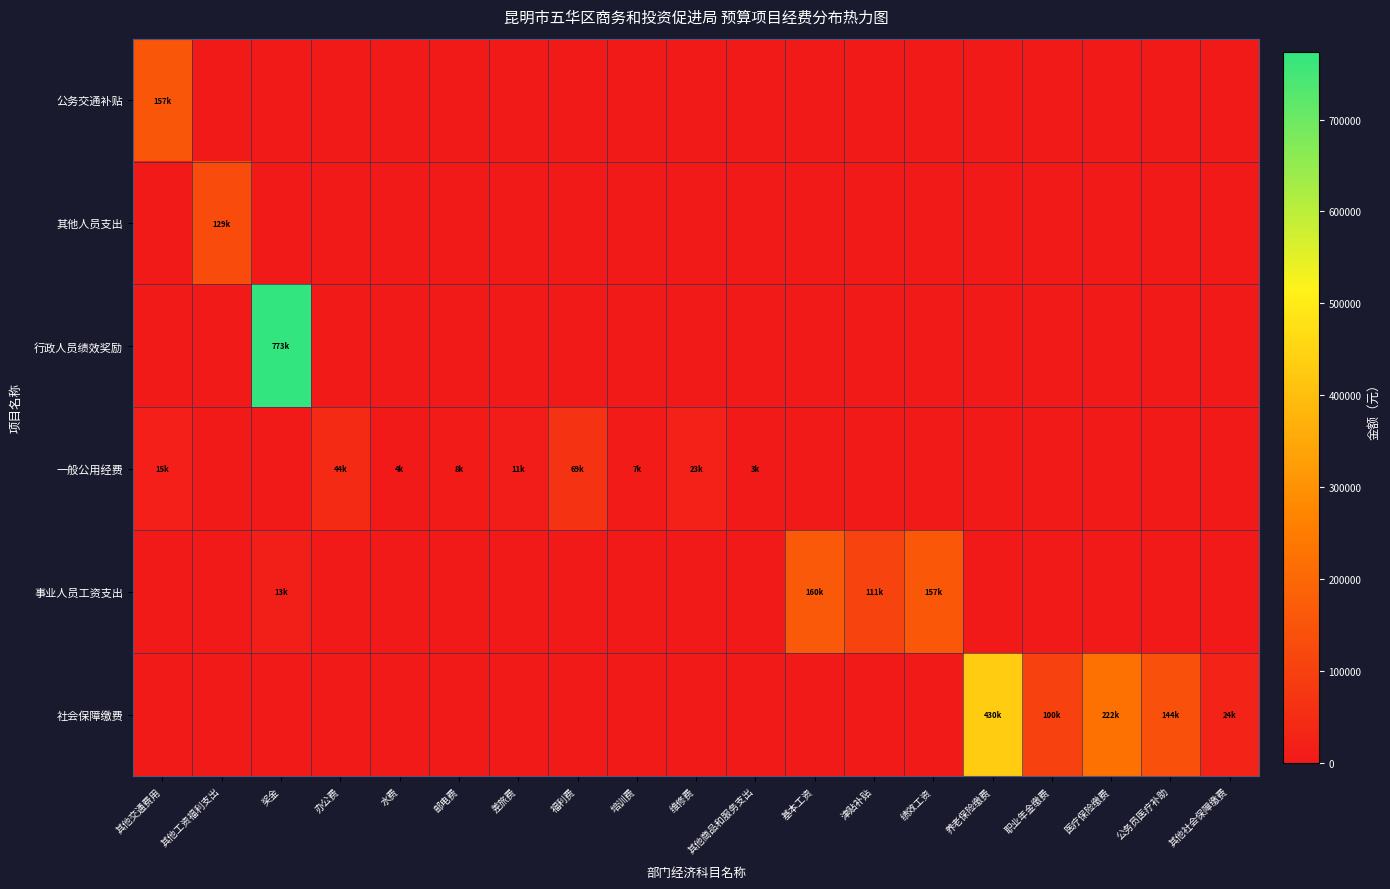

What is the maximum value shown in the chart?

773920